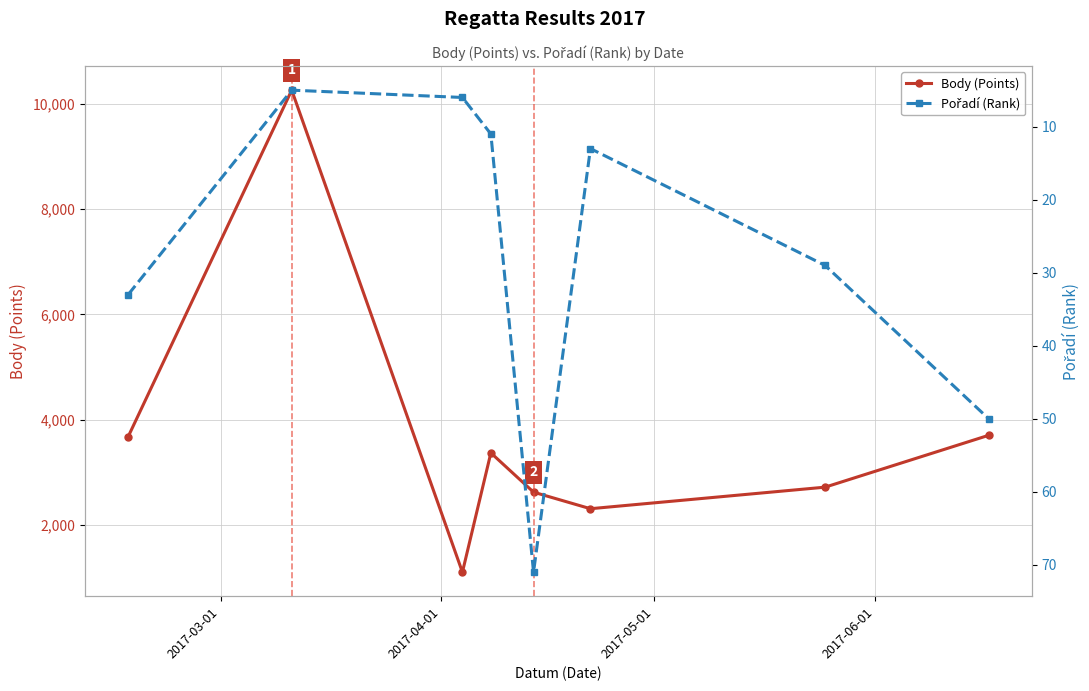

How many interior local valleys does the Body (Points) series have?

2